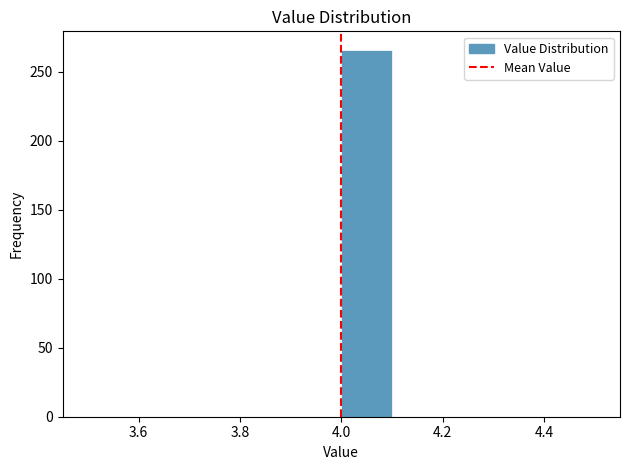

Reading left to right, list every bar in this chart as the range it spans on the x-axis followed by its height. The values are not printed on the chart, so give them approximately, as read against the axis.

3.5 to 3.6: 0
3.6 to 3.7: 0
3.7 to 3.8: 0
3.8 to 3.9: 0
3.9 to 4.0: 0
4.0 to 4.1: 265
4.1 to 4.2: 0
4.2 to 4.3: 0
4.3 to 4.4: 0
4.4 to 4.5: 0